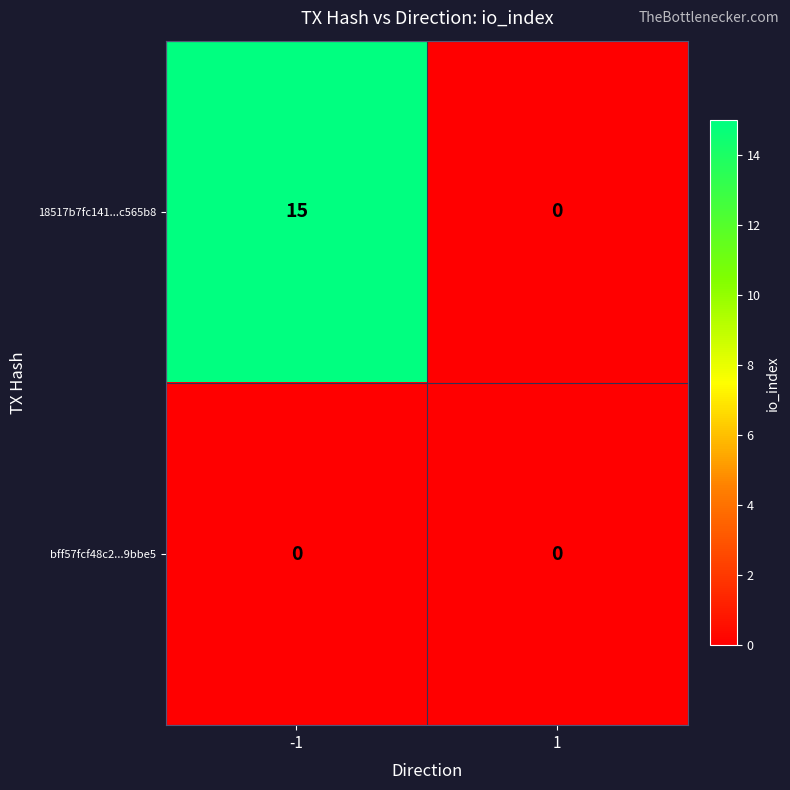

What is the sum of the 18517b7fc141...c565b8 values at 1 and -1?

15